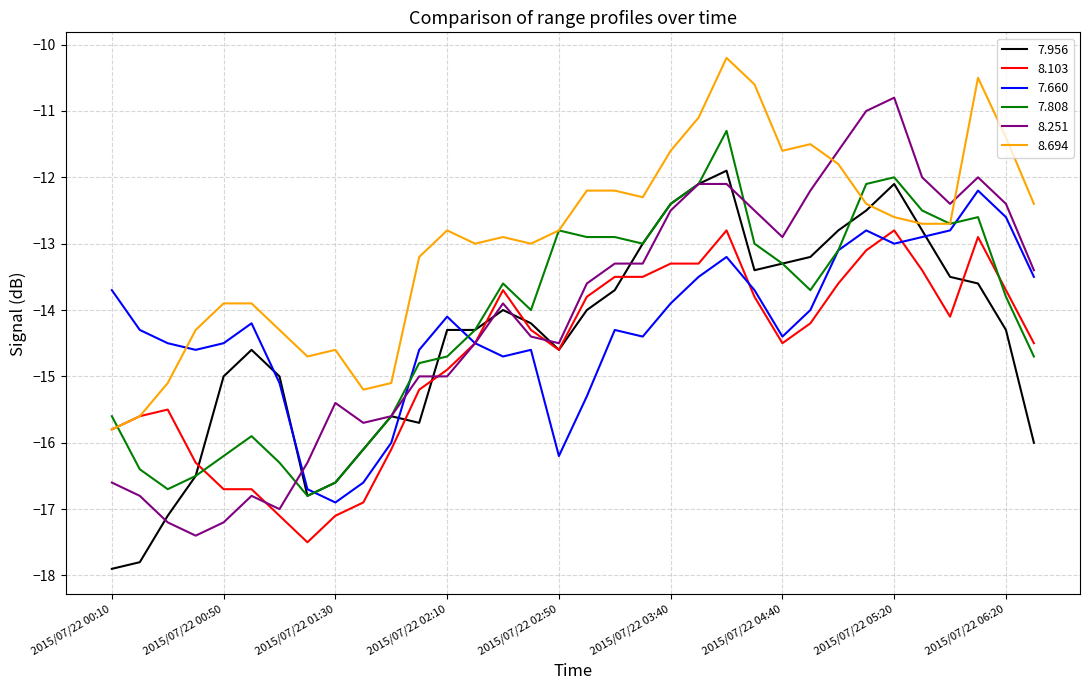

Which series ends up on top after the final intersection of 7.660 and 7.956?

7.660